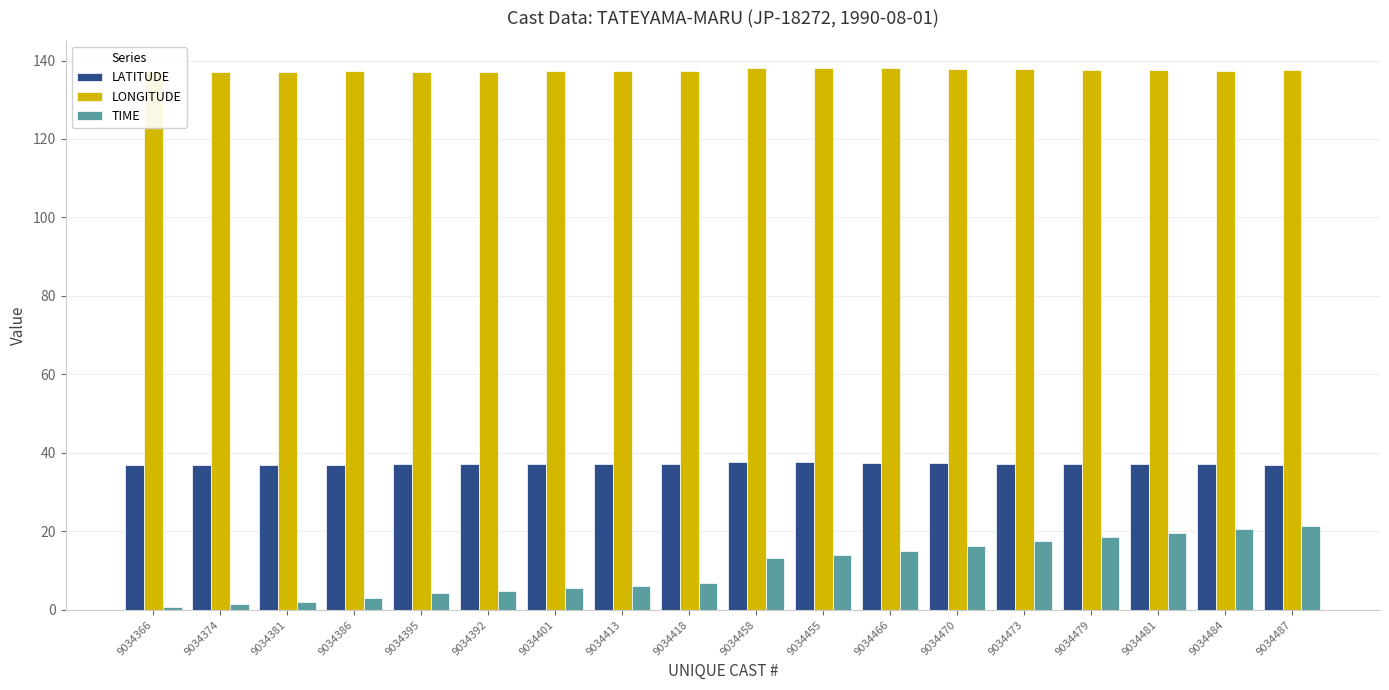

List the series in order of their overall mean, highest first.

LONGITUDE, LATITUDE, TIME